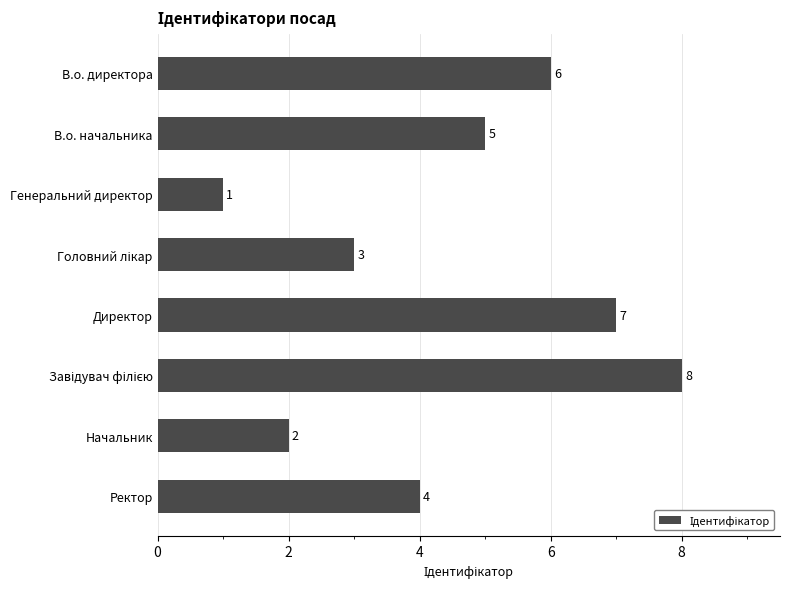

Read the value at В.о. начальника.

5